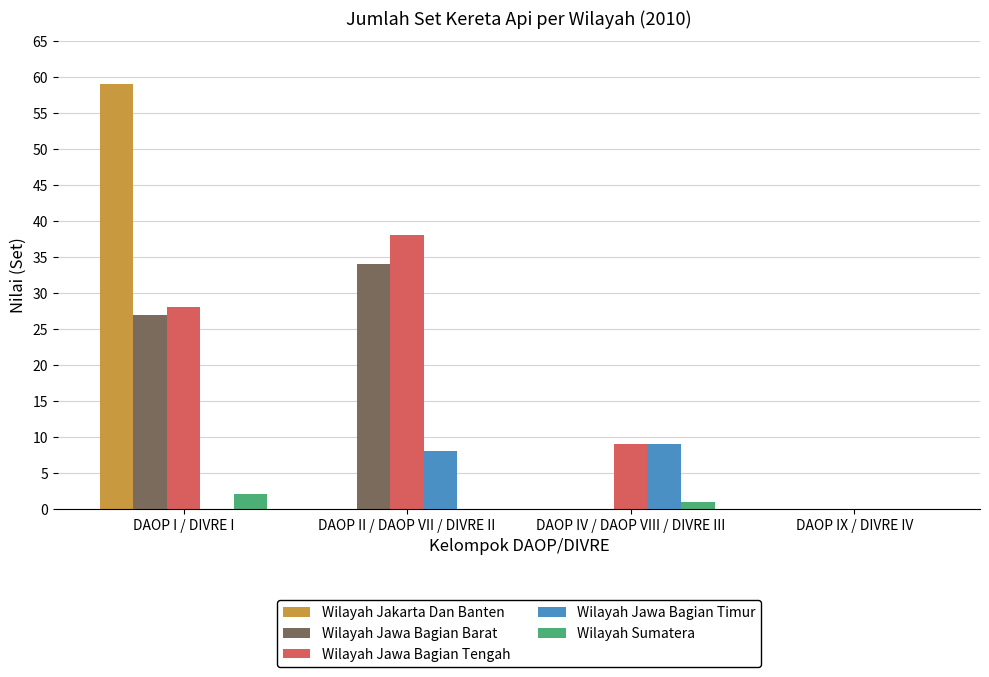

The value of Wilayah Jawa Bagian Barat at DAOP IX / DIVRE IV is -12. True or false?

False